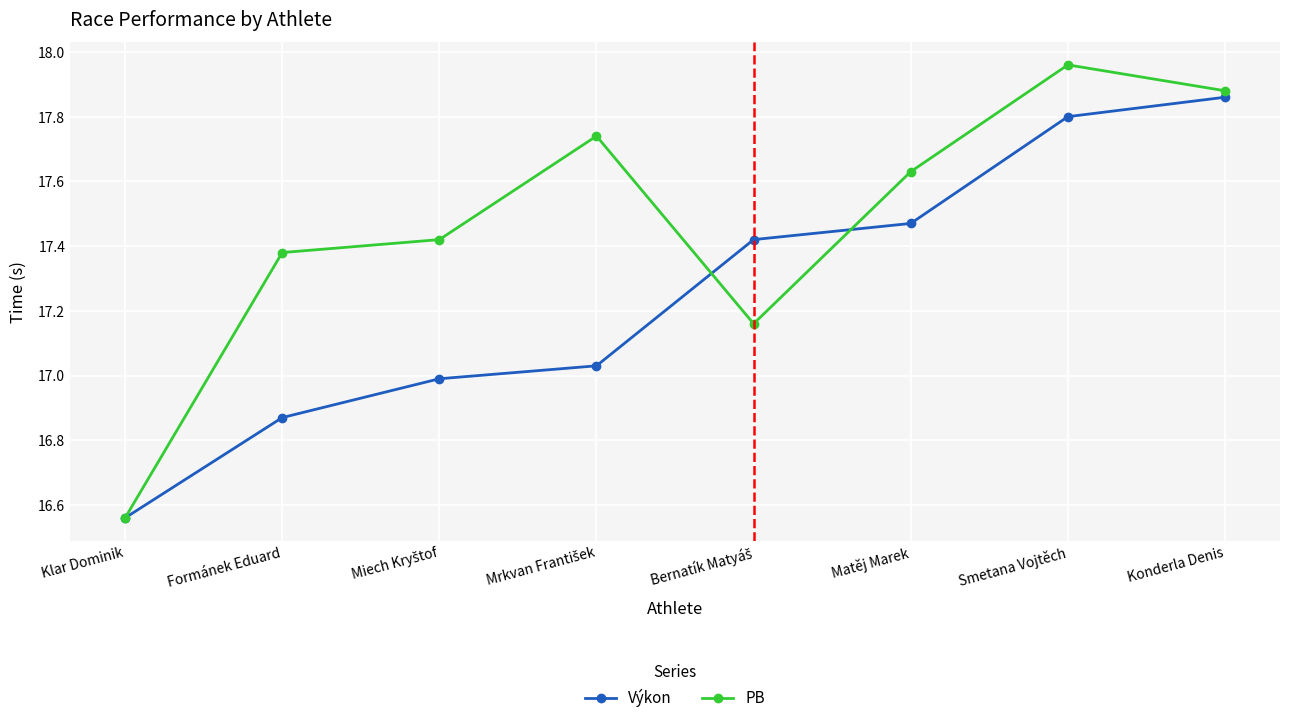

At how many categories does at least one series exceed 17?

7